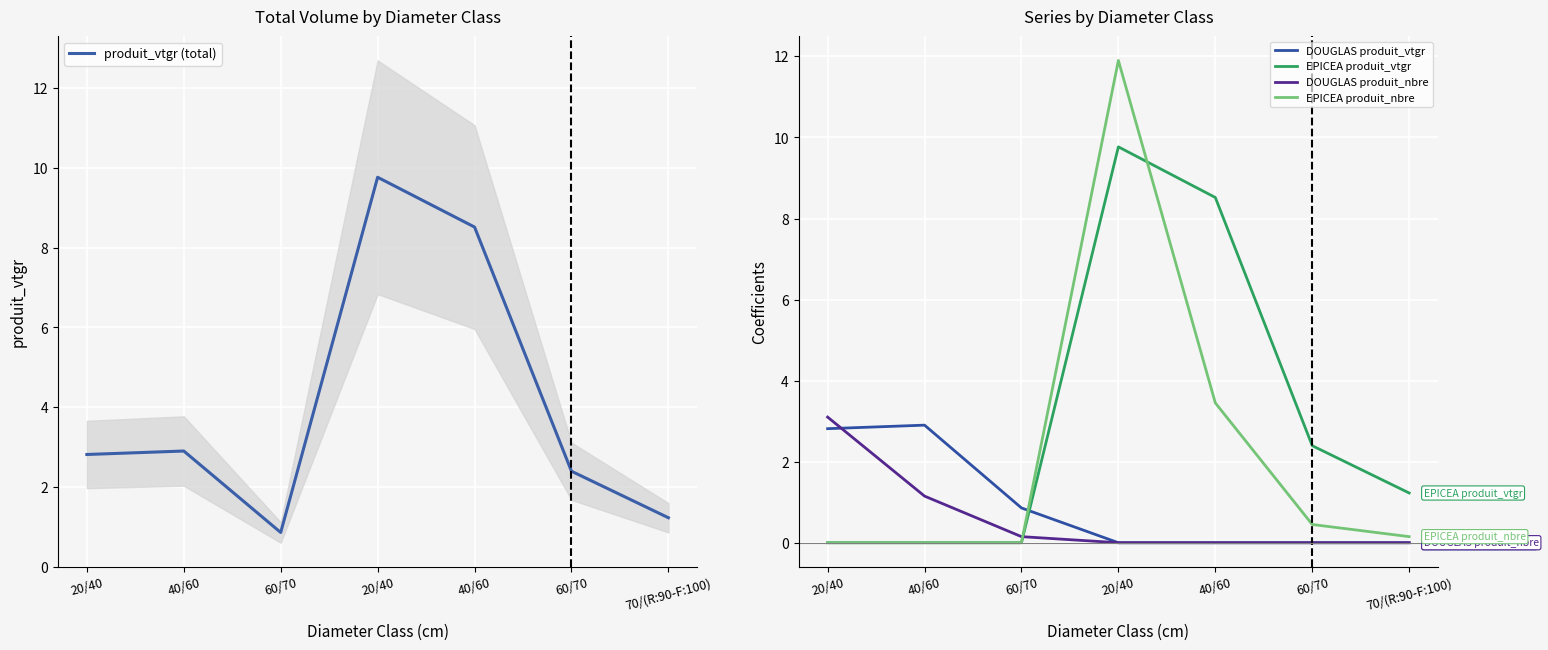

How many data points in DOUGLAS produit_nbre are above 0?

3